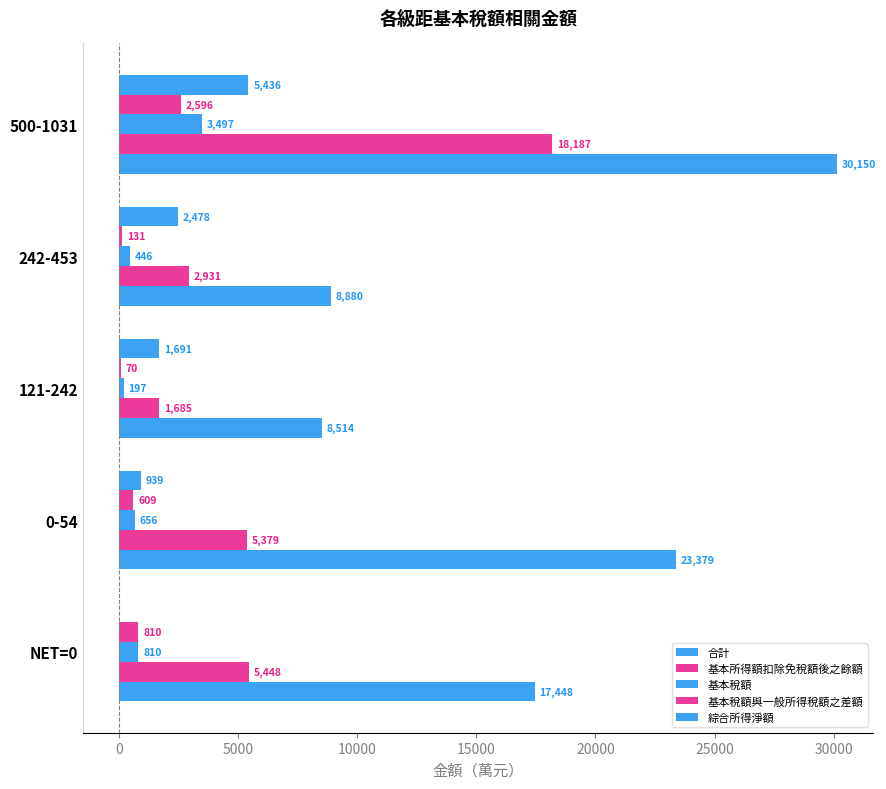

How many distinct data groups are displayed?

5